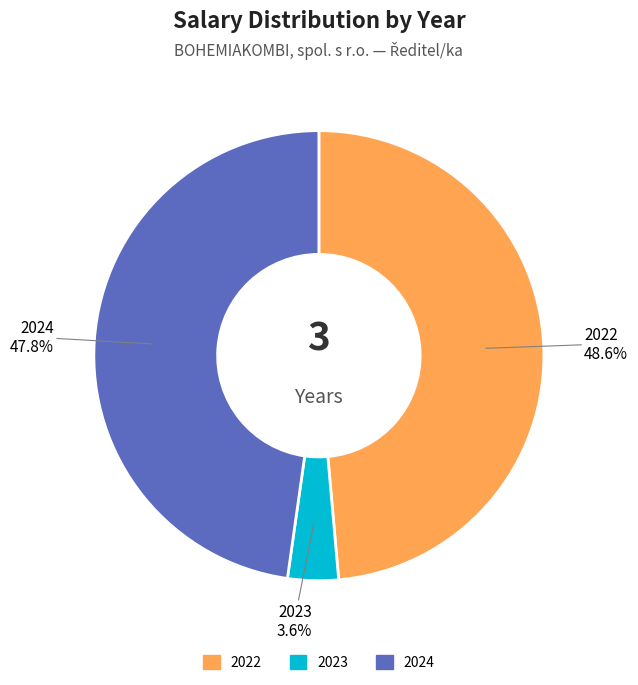

To the nearest percent, what portion does 2023 represent?

4%